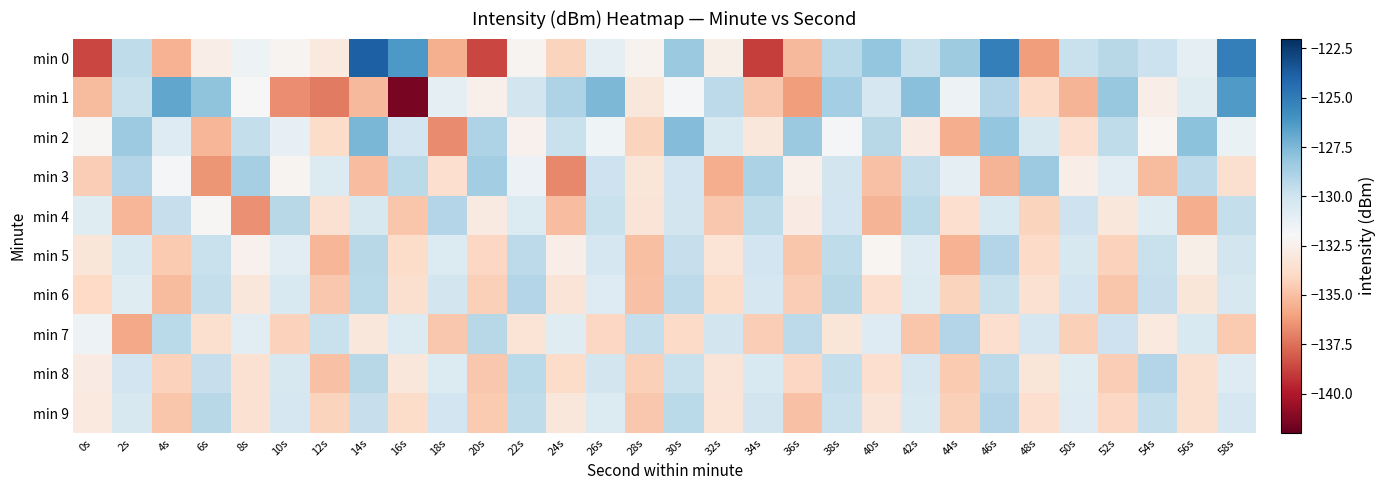

Count the number of data series in this chart.

10